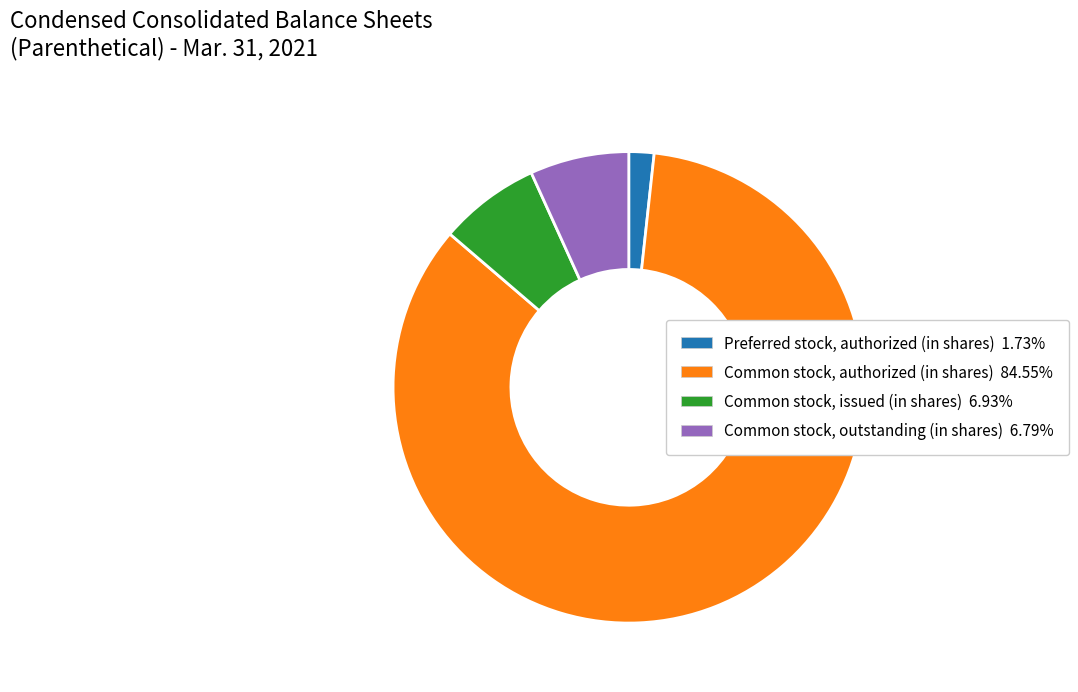

How many segments does this pie chart have?

4